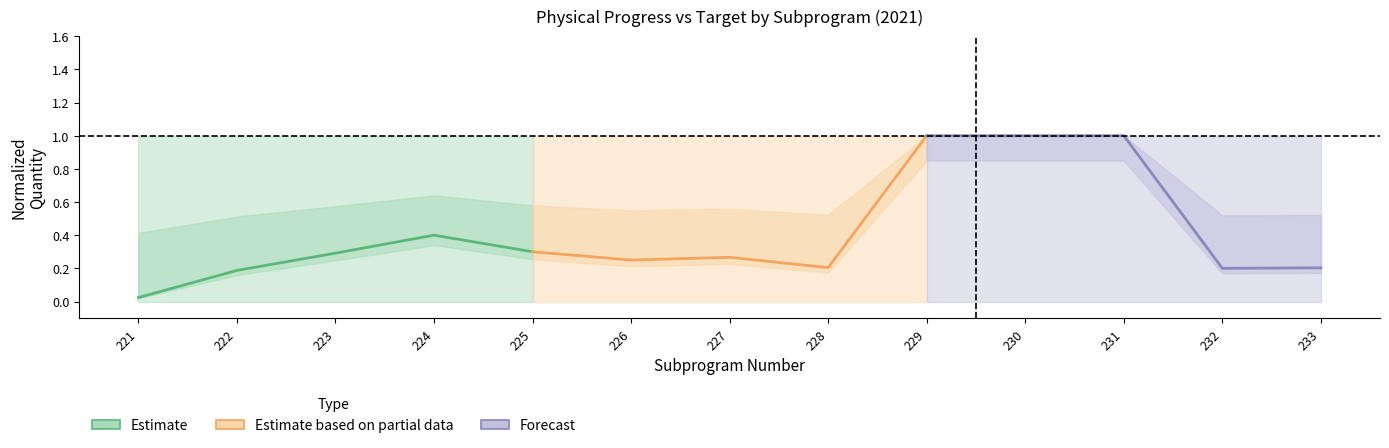

At which label does Estimate reach its minimum?

221